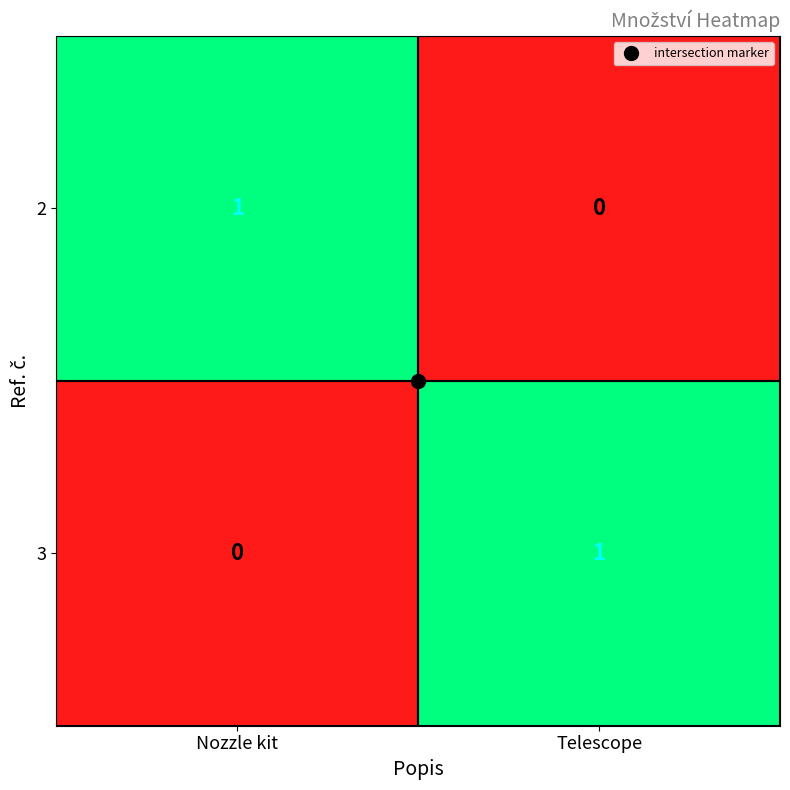

At which label does 3 reach its minimum?

Nozzle kit